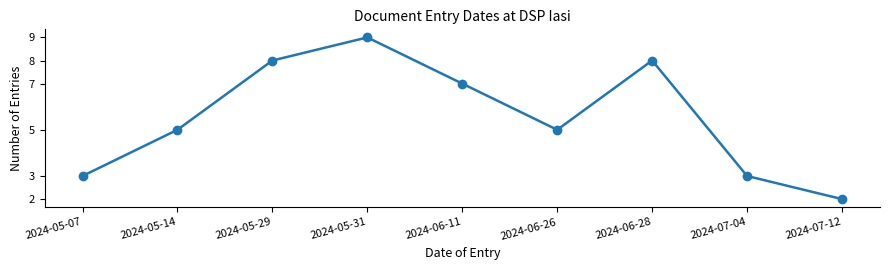

What is the difference between the values at 2024-05-31 and 2024-06-28?

1